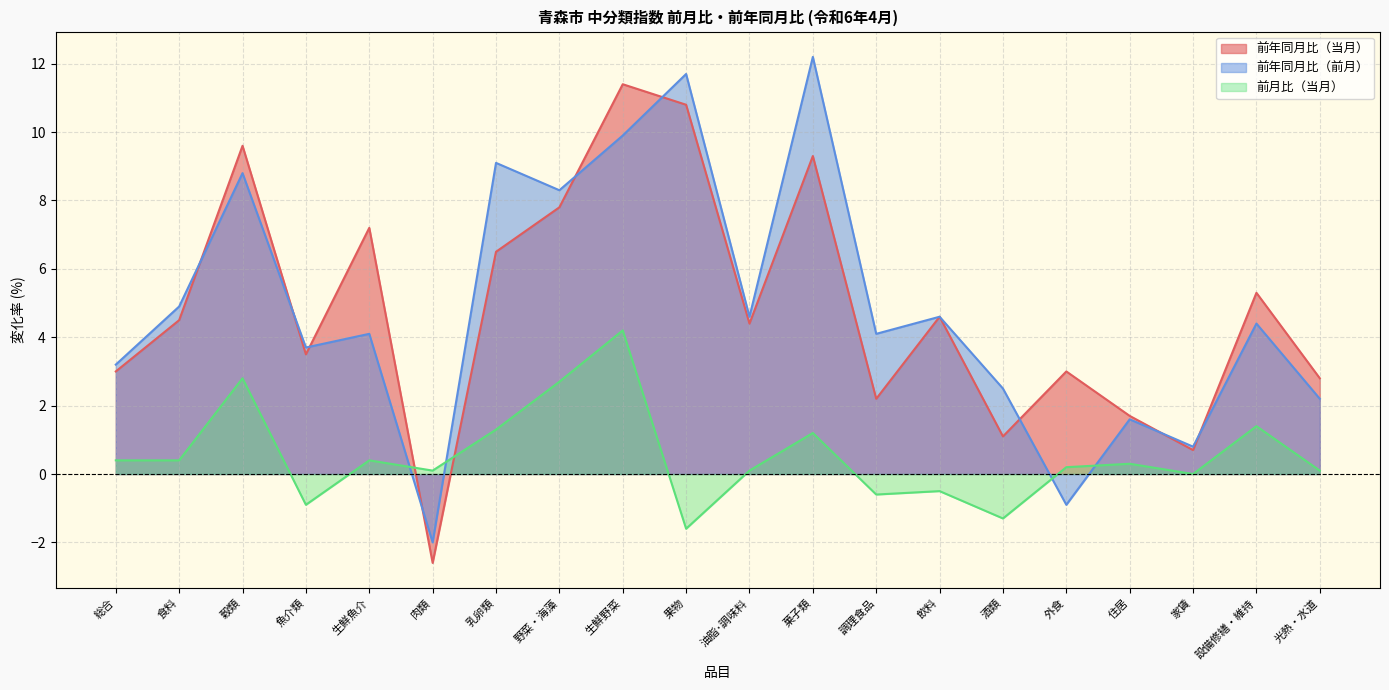

What is the lowest value of the 前年同月比（前月） series?

-2.0